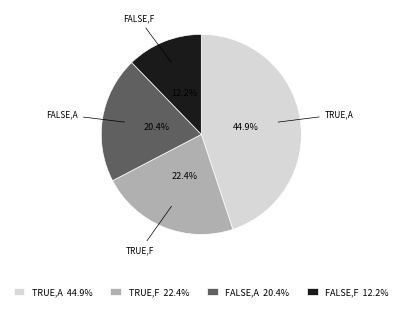

How much of the chart is everything except TRUE,F 22.4%?

77.6%